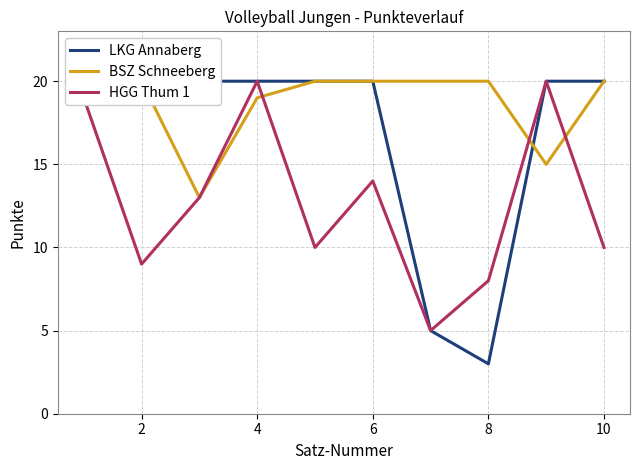

At how many categories does at least one series exceed 17?

10